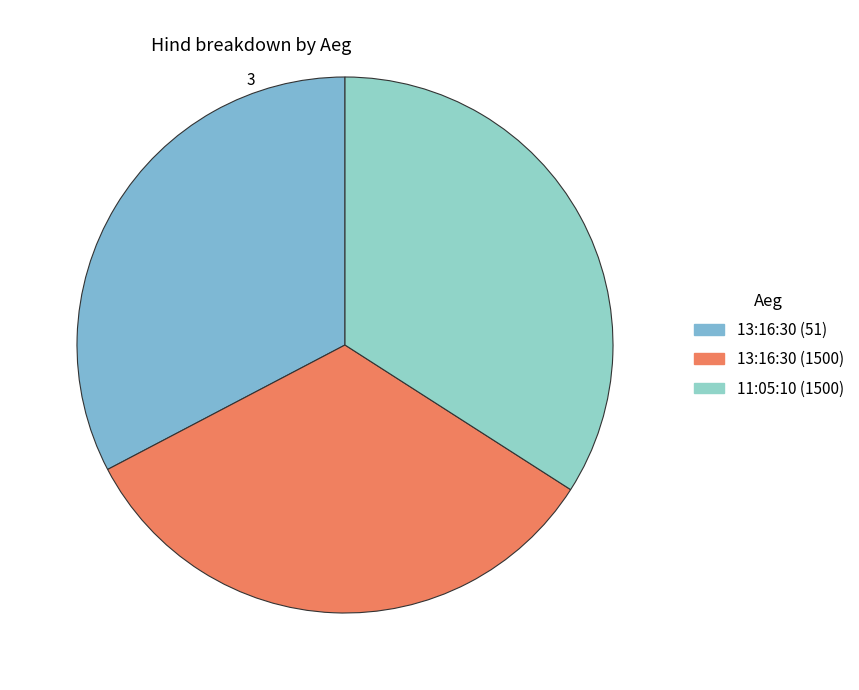

Rank the categories by value from lowest to highest.

13:16:30 (51), 13:16:30 (1500), 11:05:10 (1500)